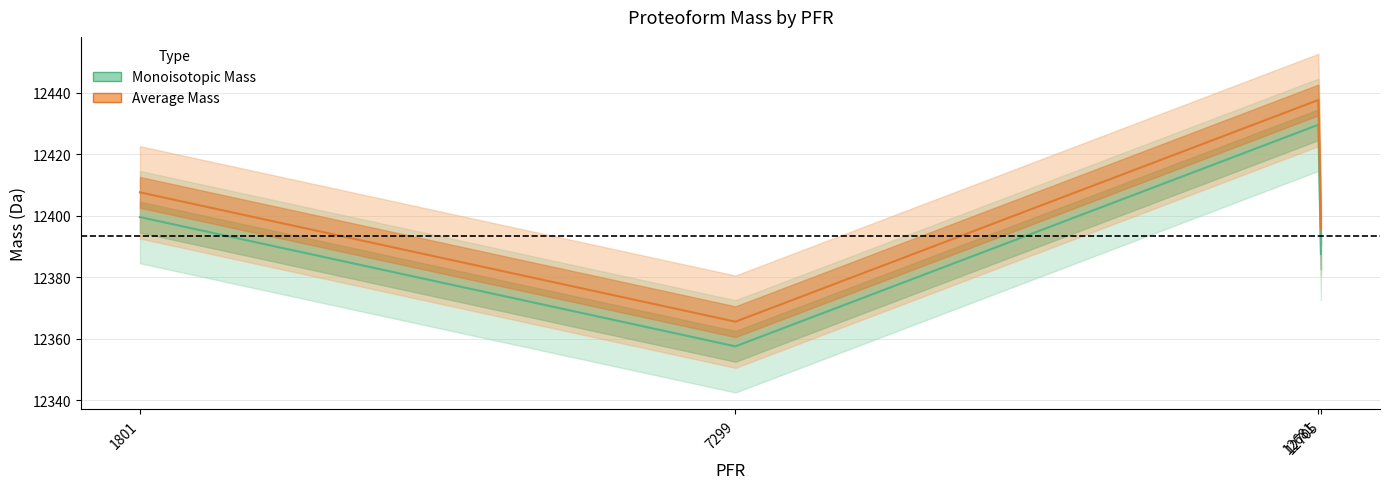

What is the value of the Average Mass point at the 1st from the left?

12407.6